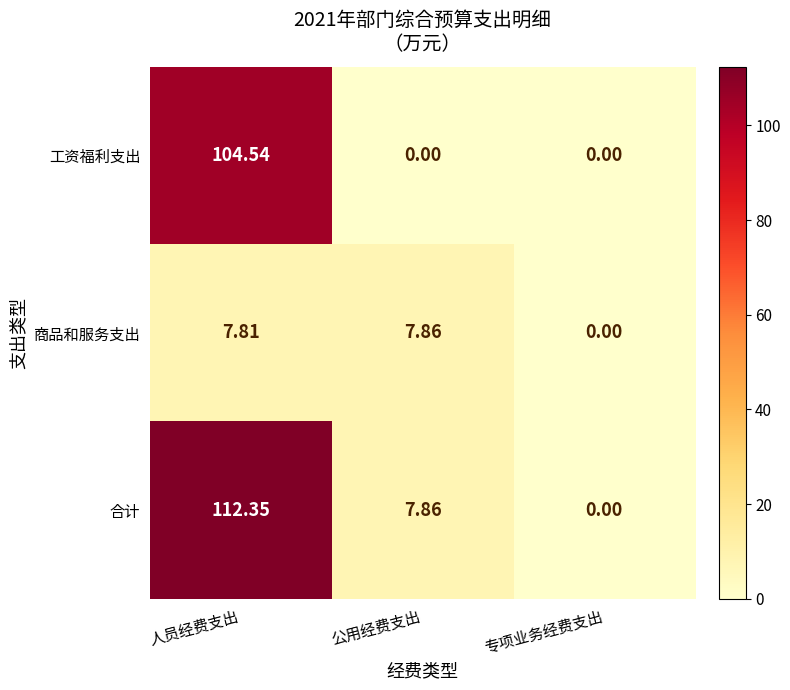

What is the sum of all 合计 values?

120.2